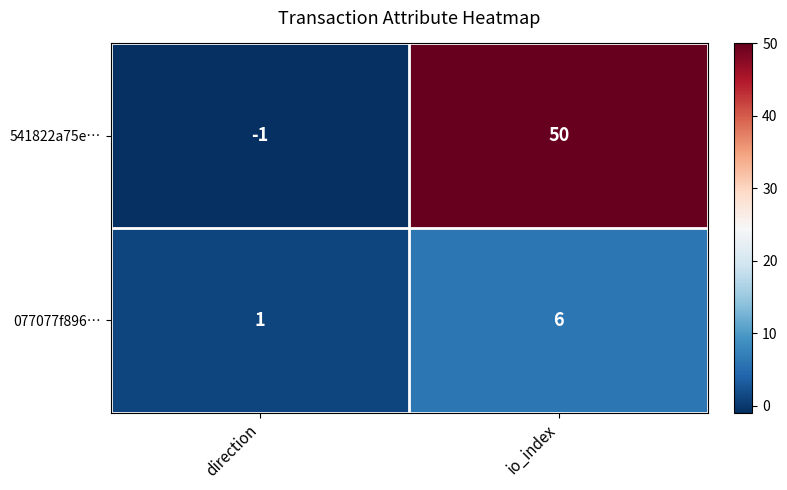

At which label is 541822a75e… closest to 24?

direction